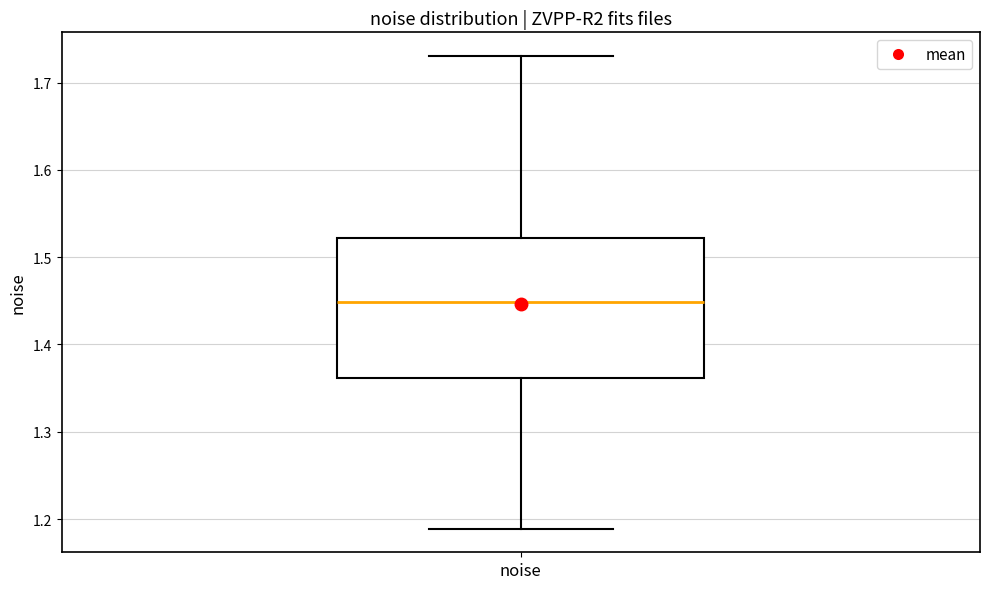

Read this box plot against the y-axis: the position of the median line, the range covered by the box, and the ends of both whiskers. The values are not printed on the chart, so give them approximately, as read against the axis.

median 1.45, box 1.36 to 1.52, whiskers 1.19 to 1.73